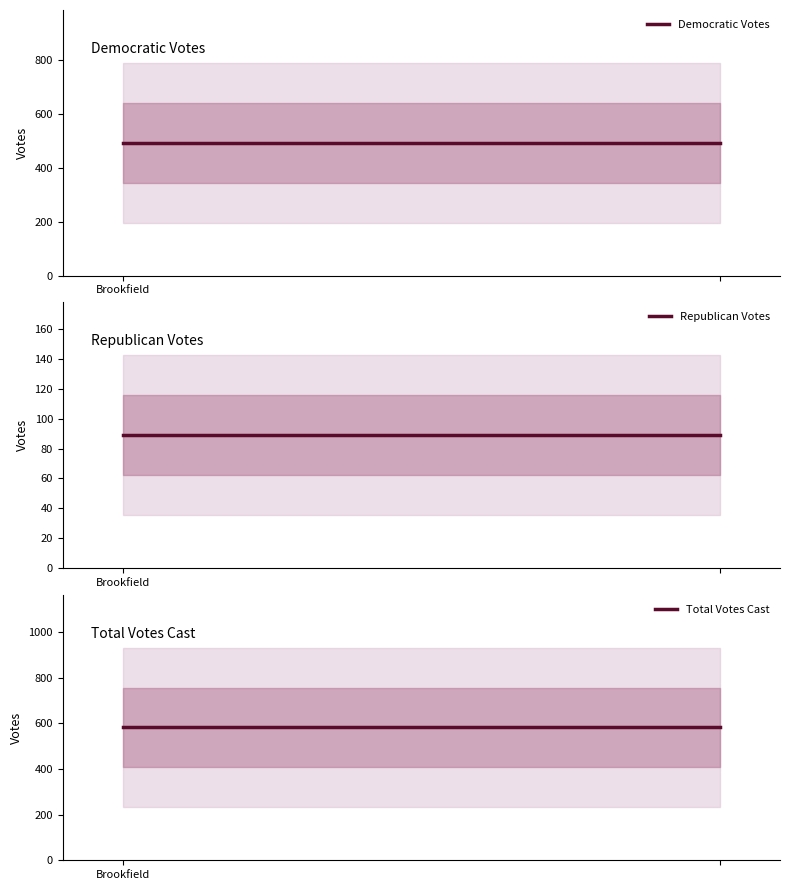

What is the sum of all Republican Votes values?

178